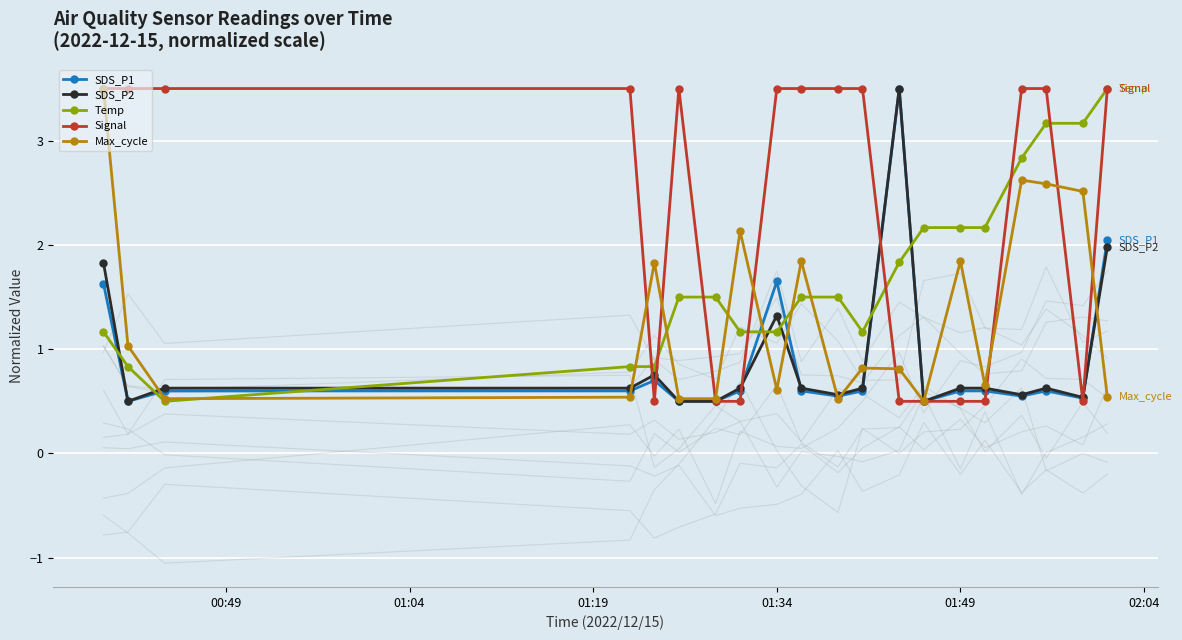

True or false: Signal has a value of 3.5 at 01:34.

True